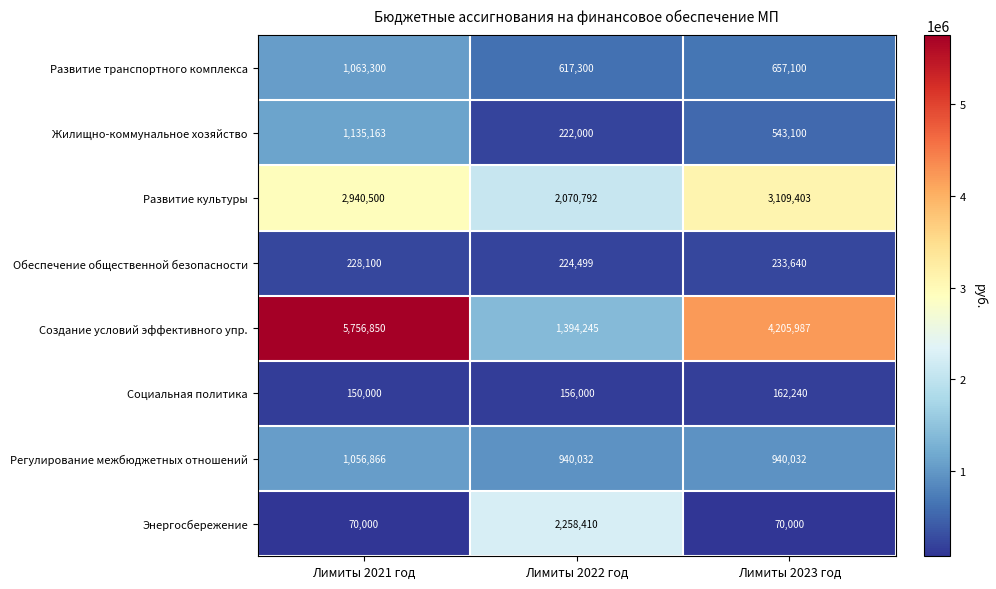

True or false: Развитие транспортного комплекса has a value of 1129402 at Лимиты 2023 год.

False